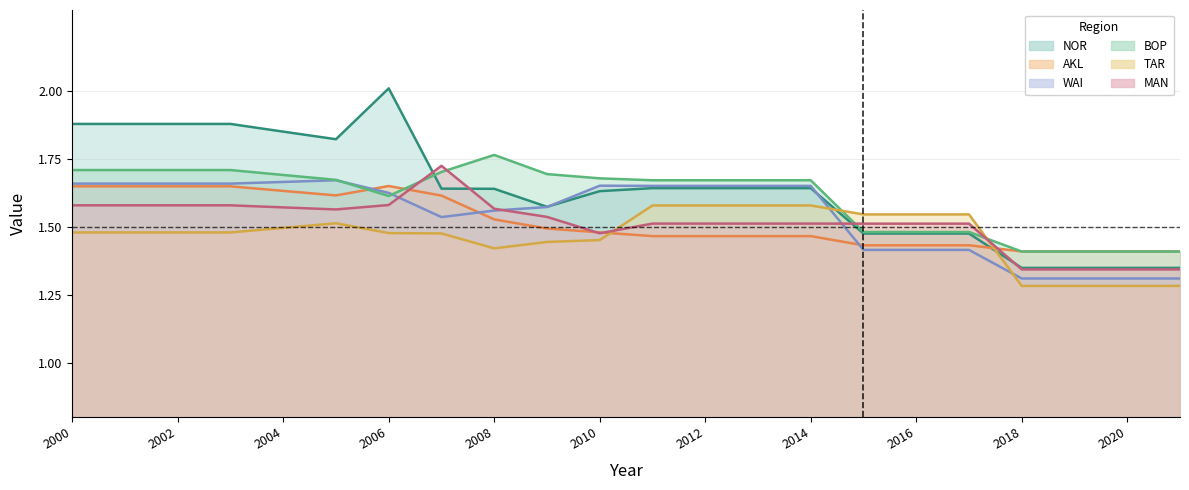

What is the sum of all NOR values?

36.1